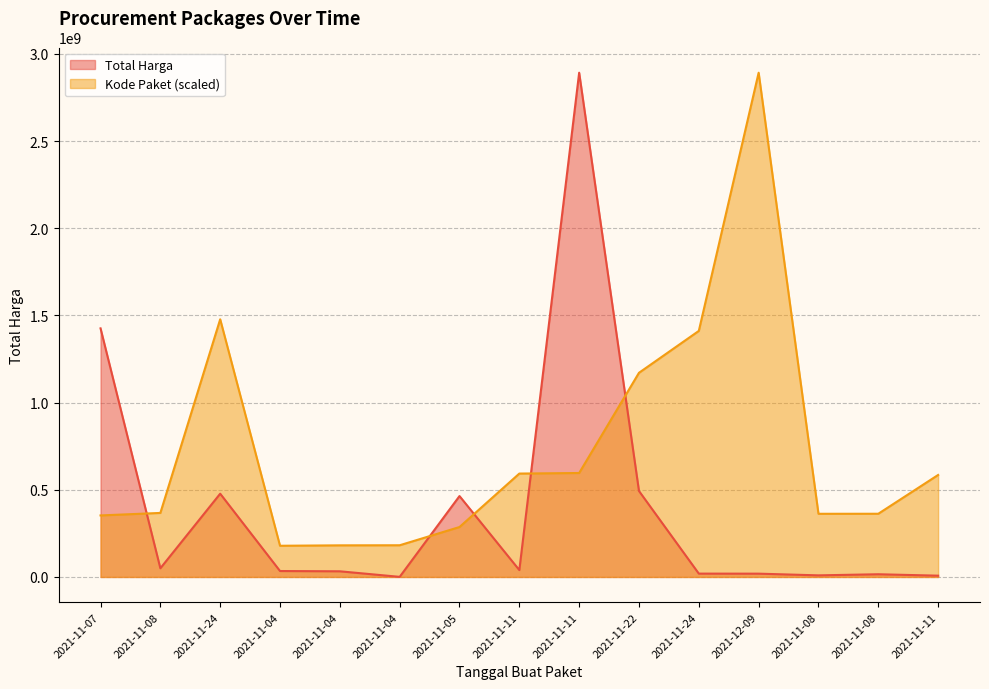

What is the label of the 9th point from the right?

2021-11-05